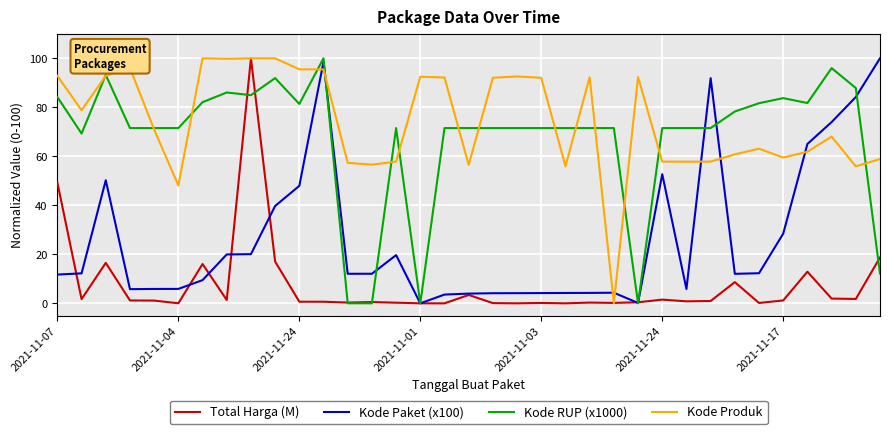

Count the number of data series in this chart.

4